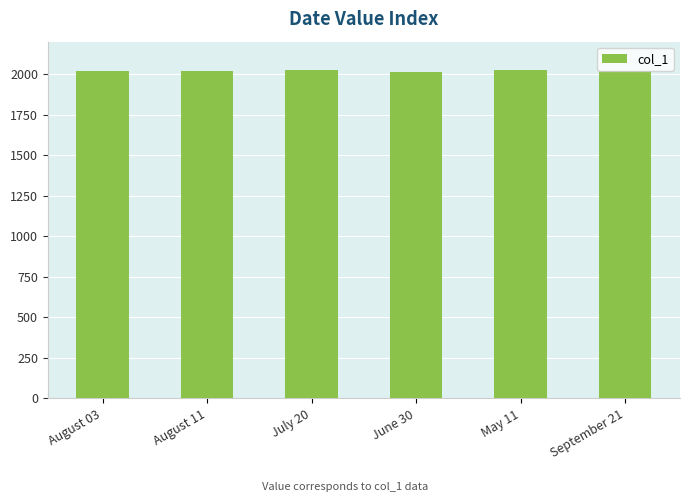

What is the average value?

2021